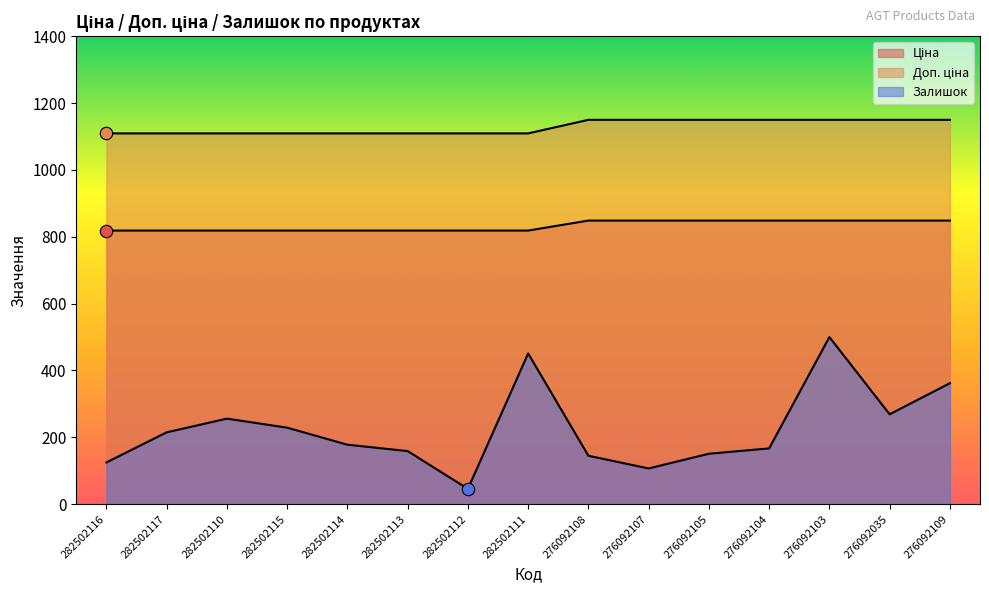

Which series has the largest total across all categories?

Доп. ціна